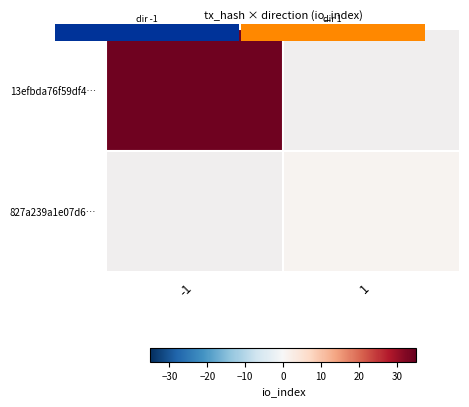

Which category has the lowest value across all series?

1